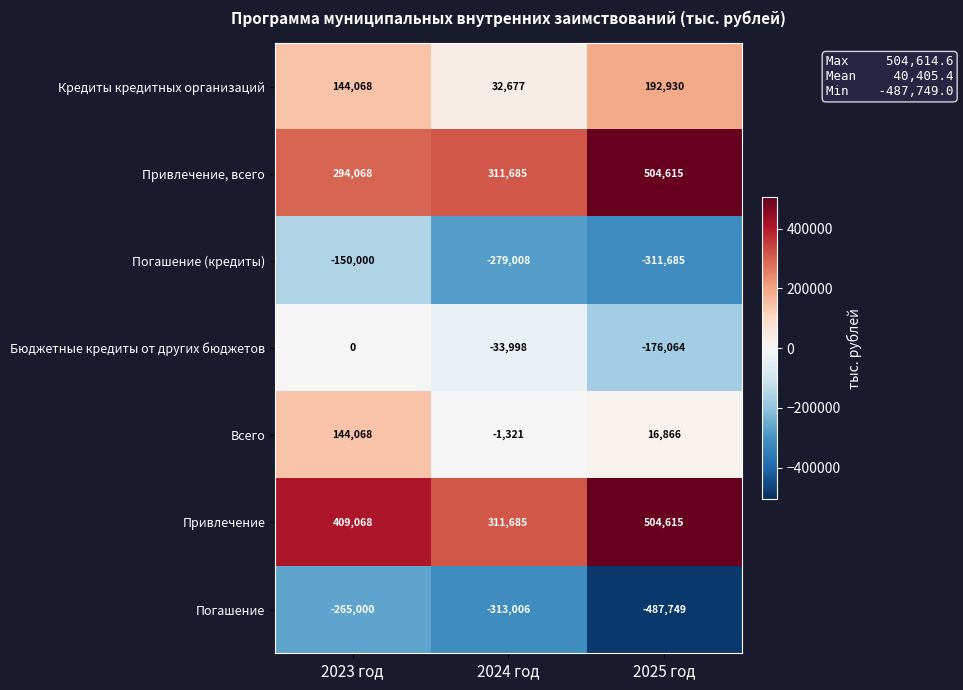

True or false: Погашение (кредиты) has a value of -169532 at 2024 год.

False